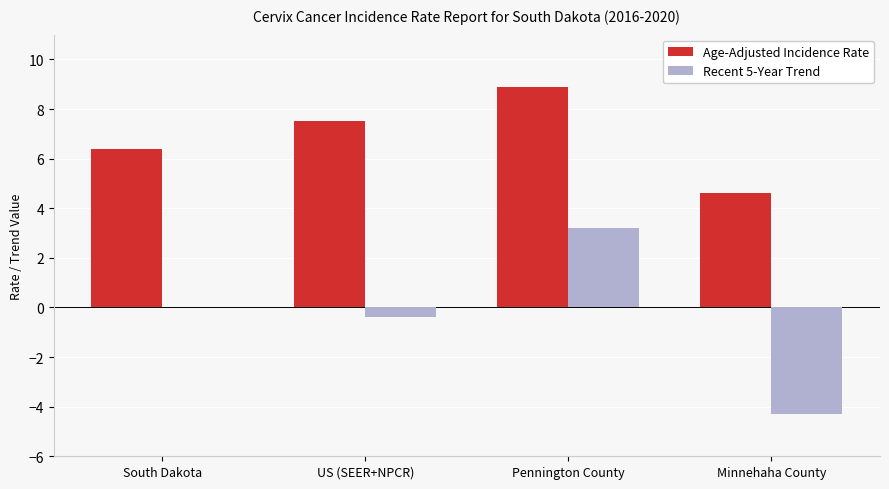

Which series has the largest range (max minus min)?

Recent 5-Year Trend